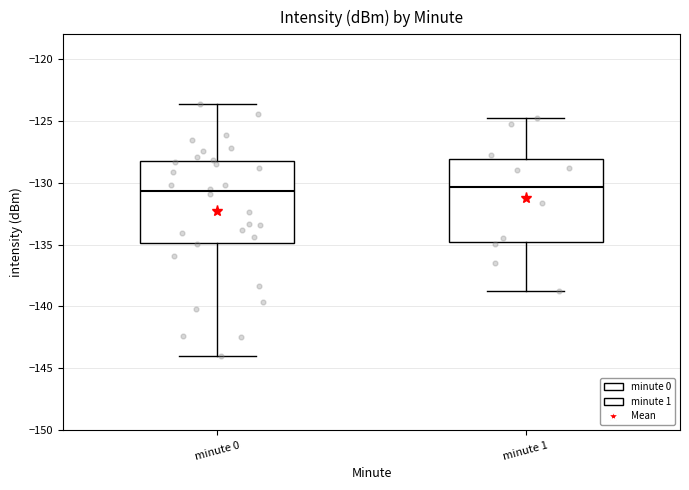

Where does the lower whisker of the box for minute 1 end on the y-axis? The values are not printed on the chart, so give them approximately, as read against the axis.

-138.5